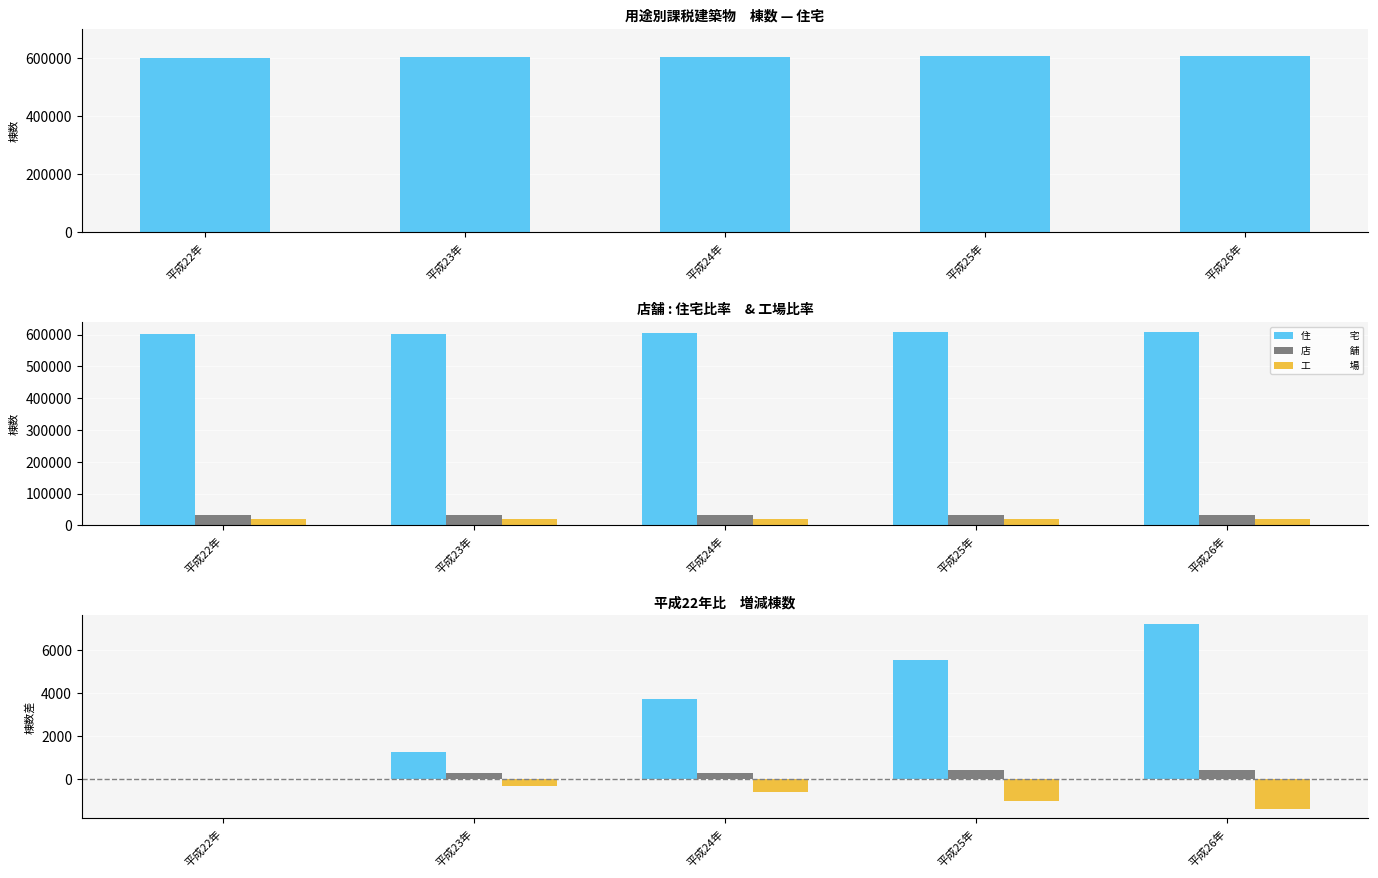

What is the sum of all 店　　　　舗 values?

1360